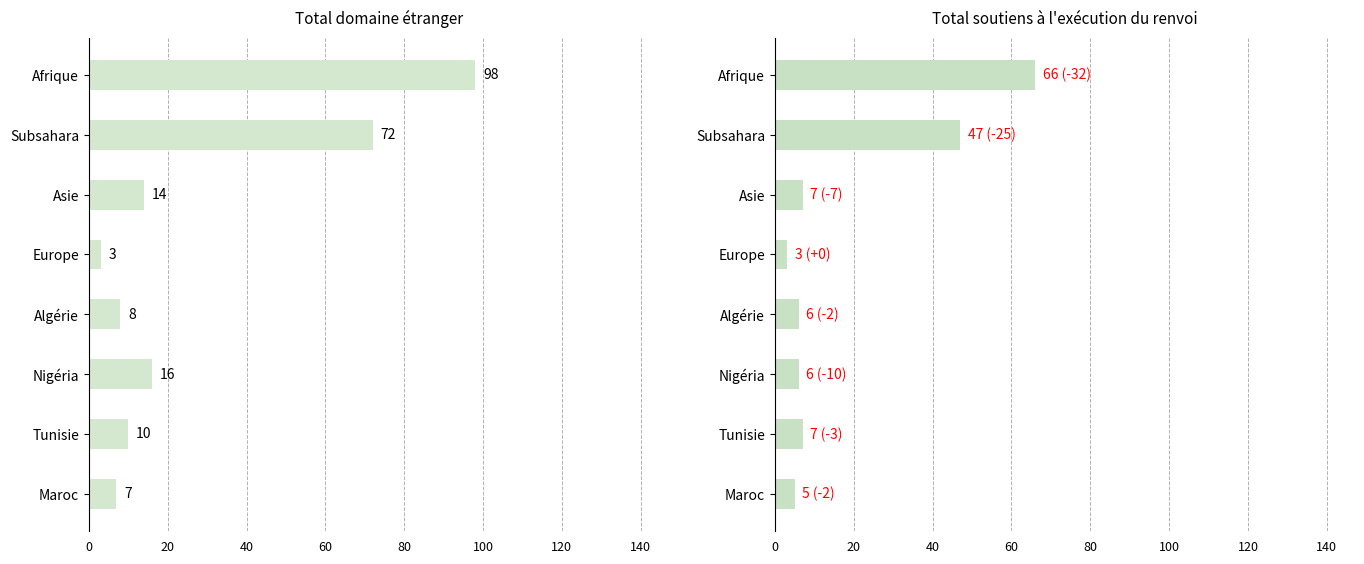

Reading left to right, what are all the values shown in this chart?

Total domaine étranger: 98	72	14	3	8	16	10	7
Total soutiens exécution renvoi: 66	47	7	3	6	6	7	5